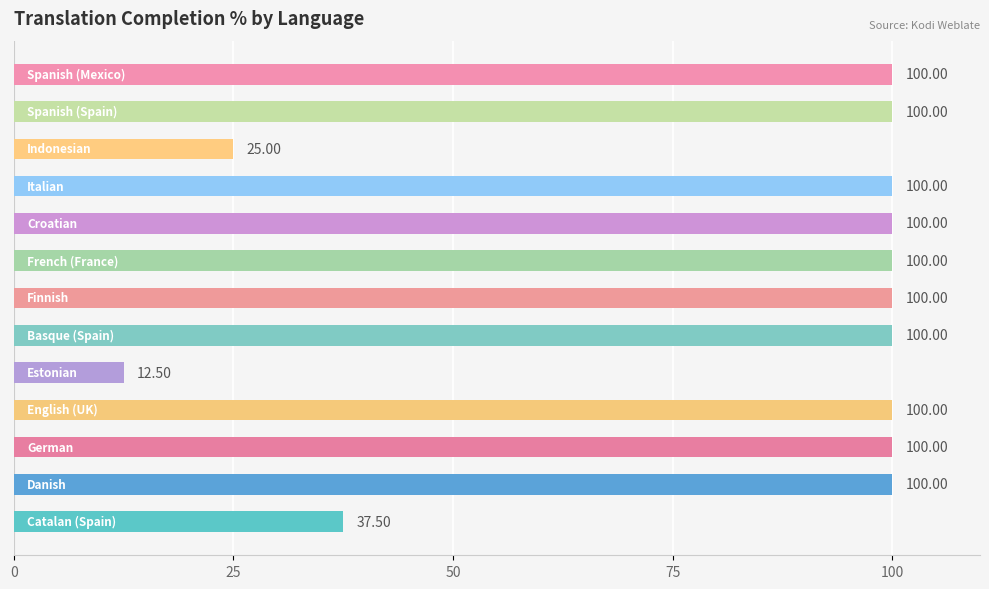

What is the difference between the maximum and minimum values?

87.5